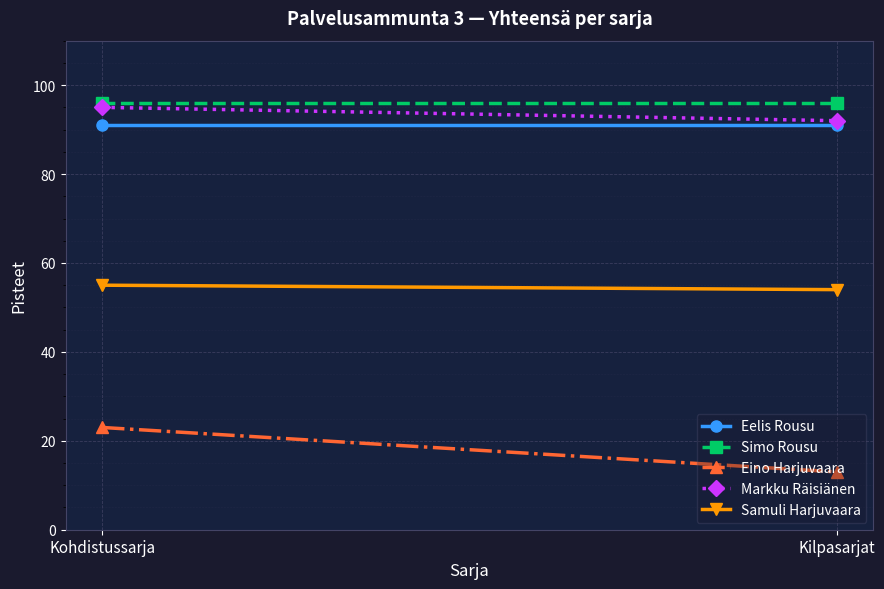

Reading left to right, what are all the values shown in this chart?

Eelis Rousu: Kohdistussarja=91	Kilpasarjat=91
Simo Rousu: Kohdistussarja=96	Kilpasarjat=96
Eino Harjuvaara: Kohdistussarja=23	Kilpasarjat=13
Markku Räisiänen: Kohdistussarja=95	Kilpasarjat=92
Samuli Harjuvaara: Kohdistussarja=55	Kilpasarjat=54